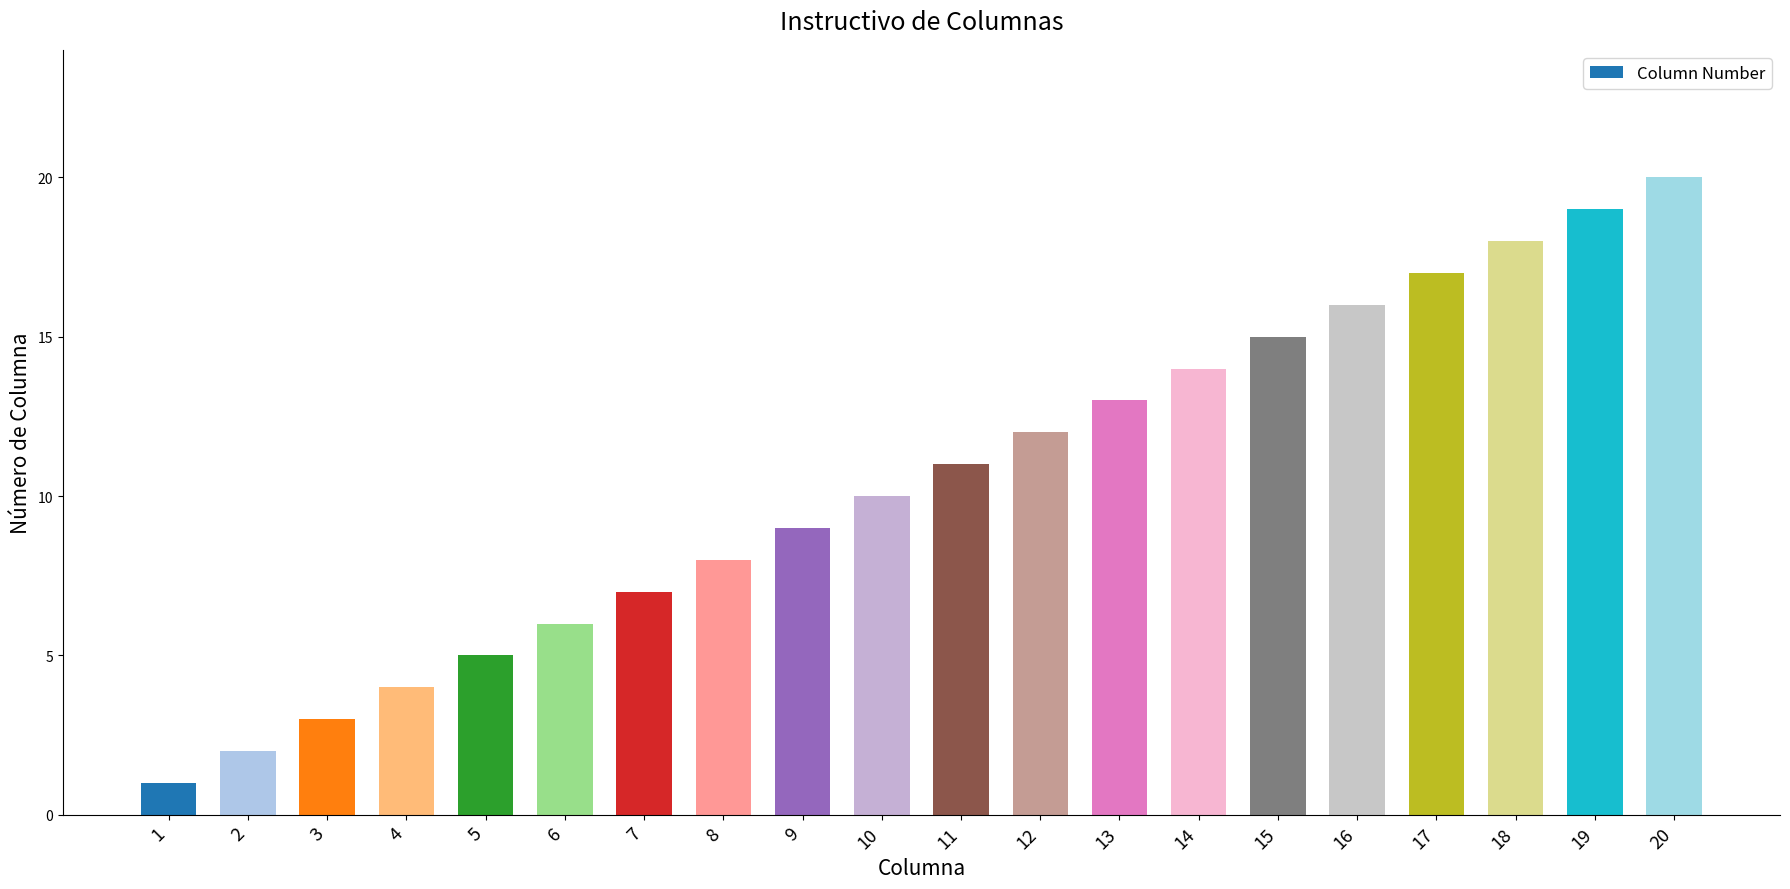

How many bars are there in total?

20